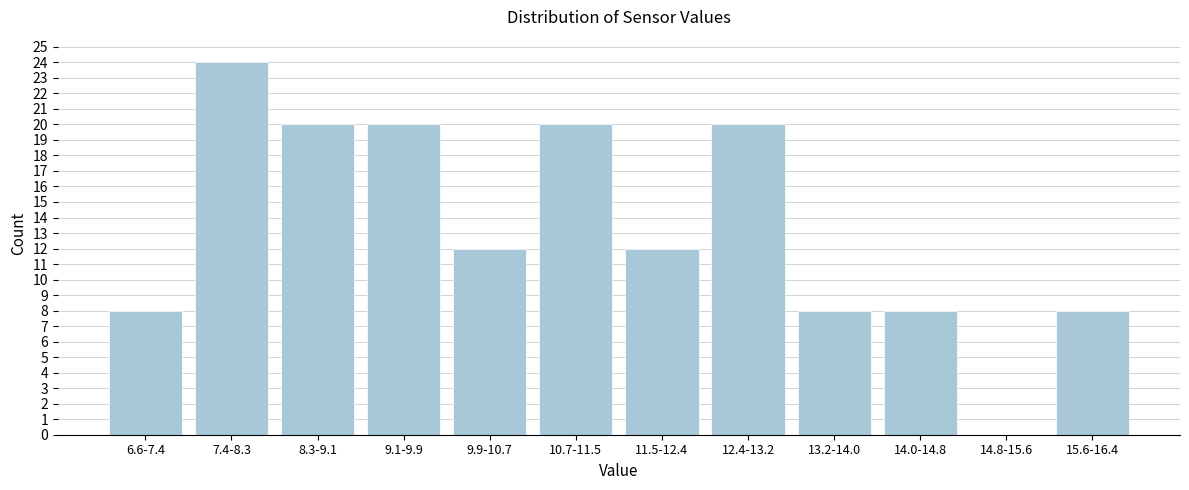

Reading left to right, transcribe all the data shown in this chart.

6.6-7.4=8	7.4-8.3=24	8.3-9.1=20	9.1-9.9=20	9.9-10.7=12	10.7-11.5=20	11.5-12.4=12	12.4-13.2=20	13.2-14.0=8	14.0-14.8=8	14.8-15.6=0	15.6-16.4=8